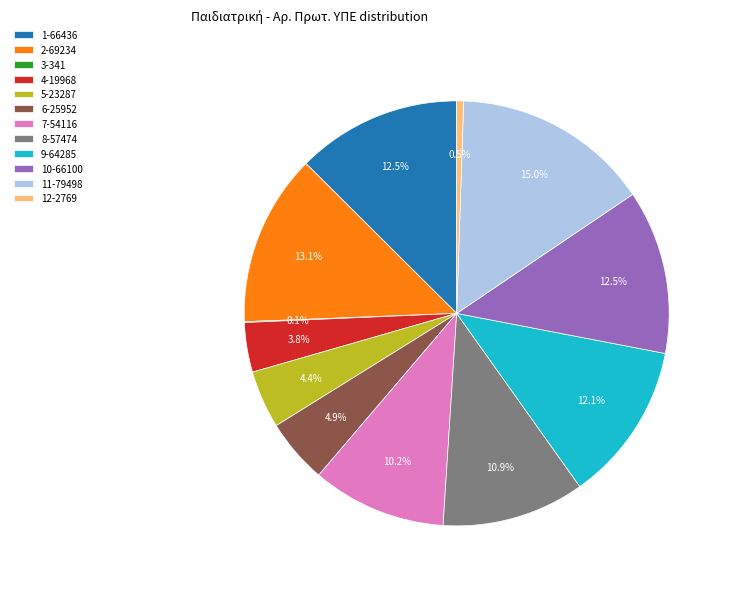

Does 8-57474 represent more than half of the total?

No